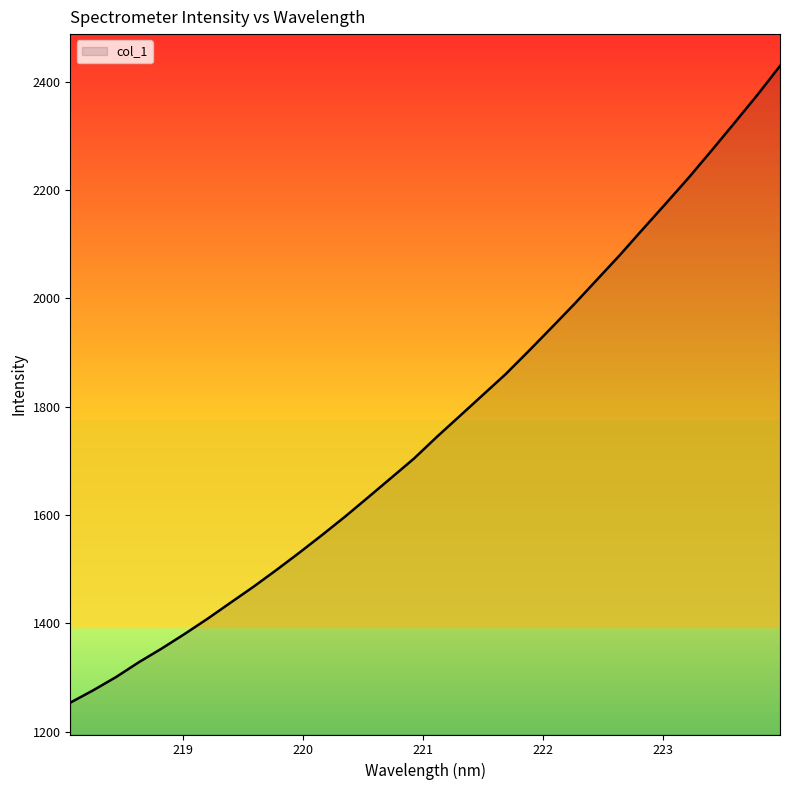

What is the difference between the maximum and minimum values?

1176.2